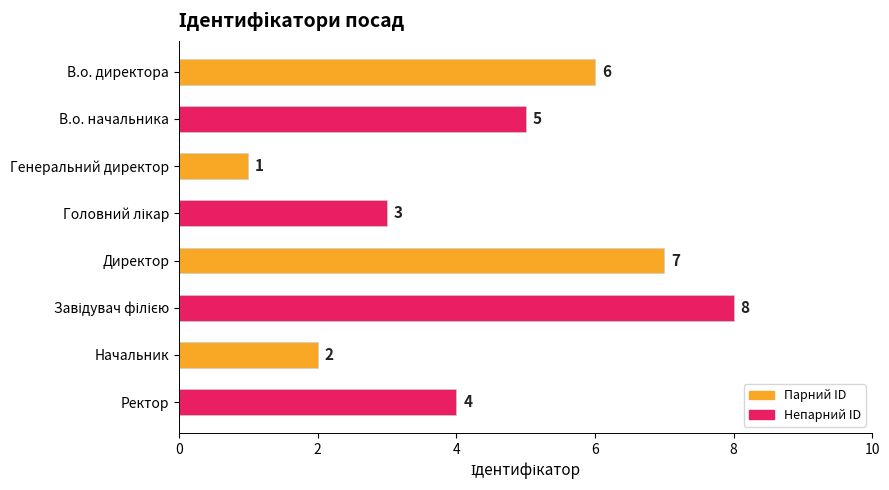

How many series are shown in this chart?

1